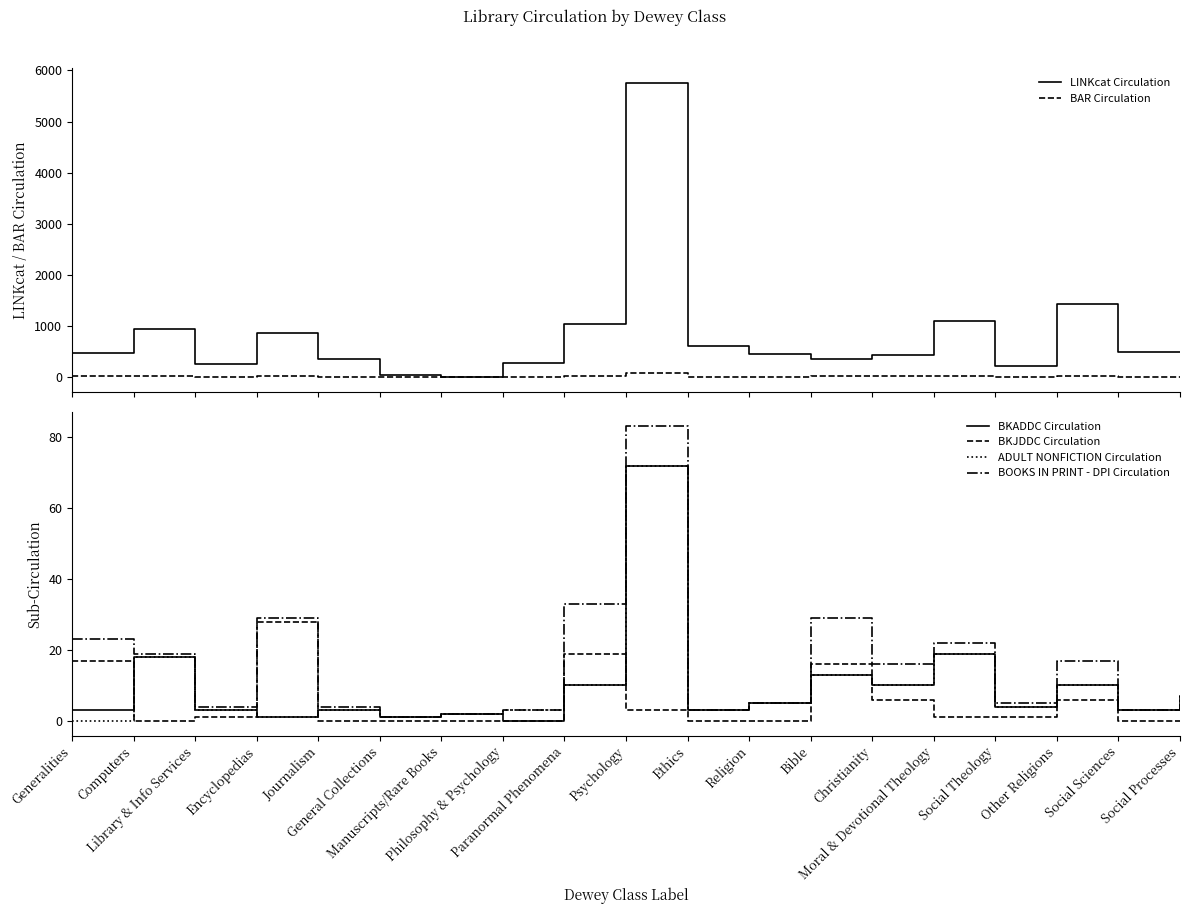

What is the sum of all BAR Circulation values?

330